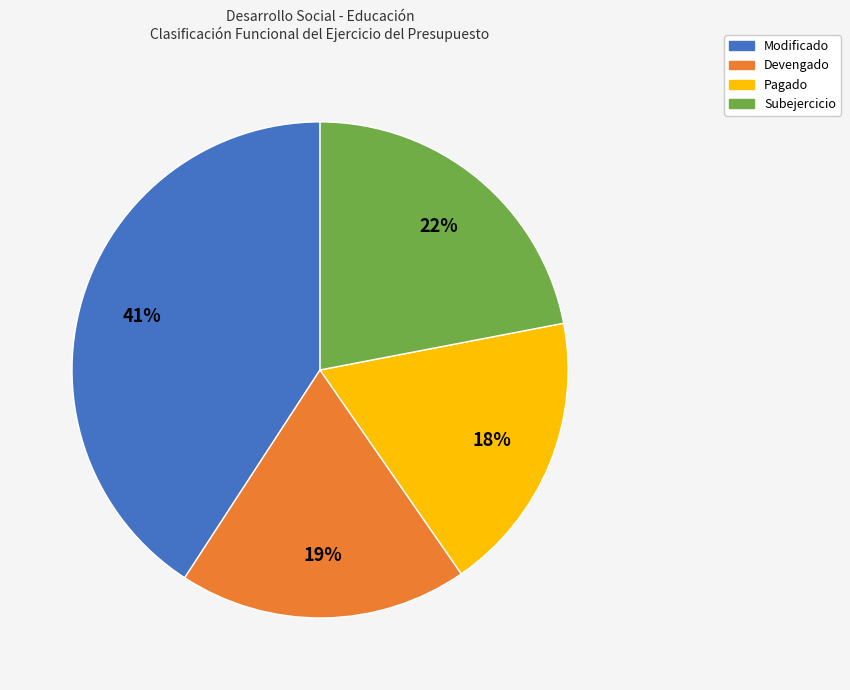

What is the largest slice in the pie chart?

Modificado